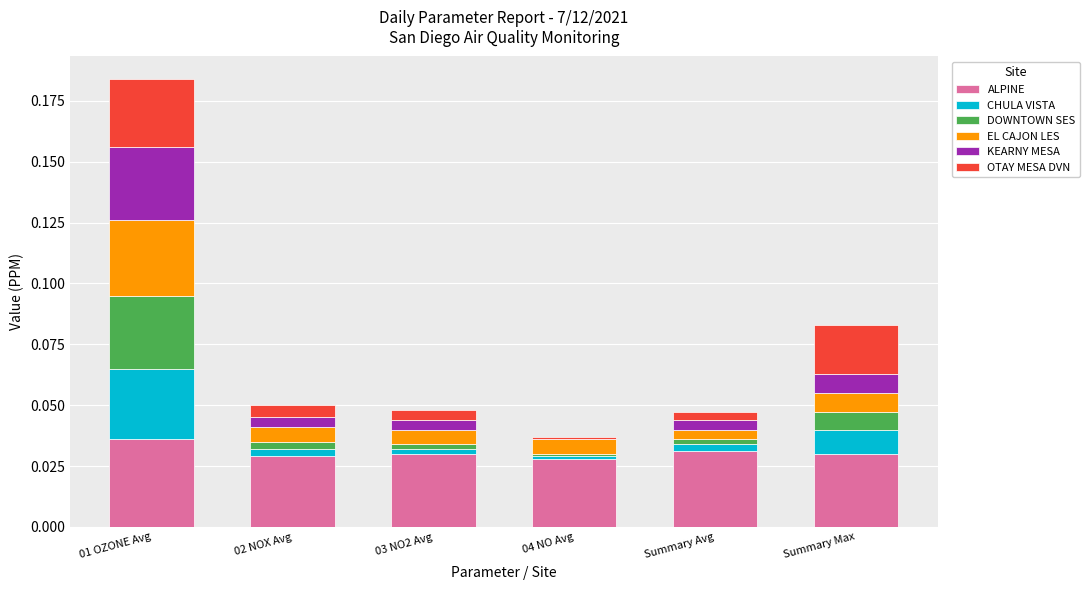

At which category is the sum across all series the highest?

01 OZONE Avg